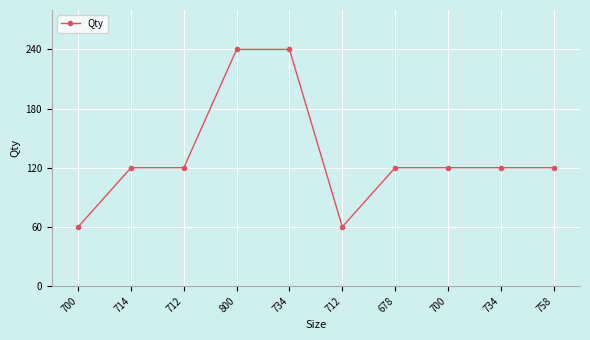

Which has a higher value, 714 or 678?

714